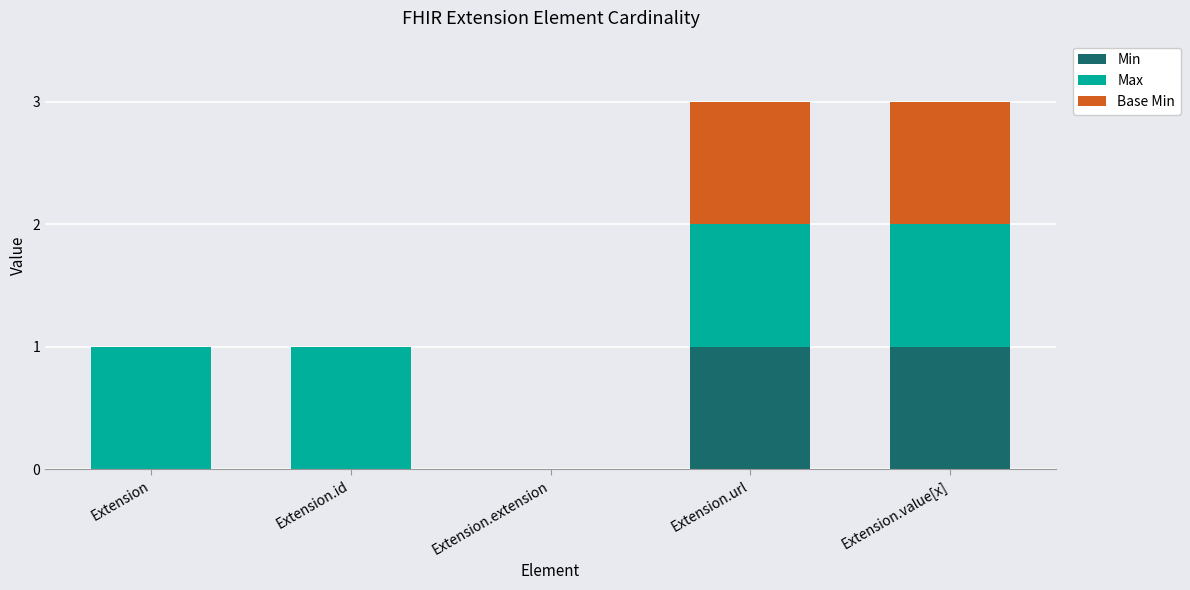

What is the approximate value of Min at Extension.url?

1